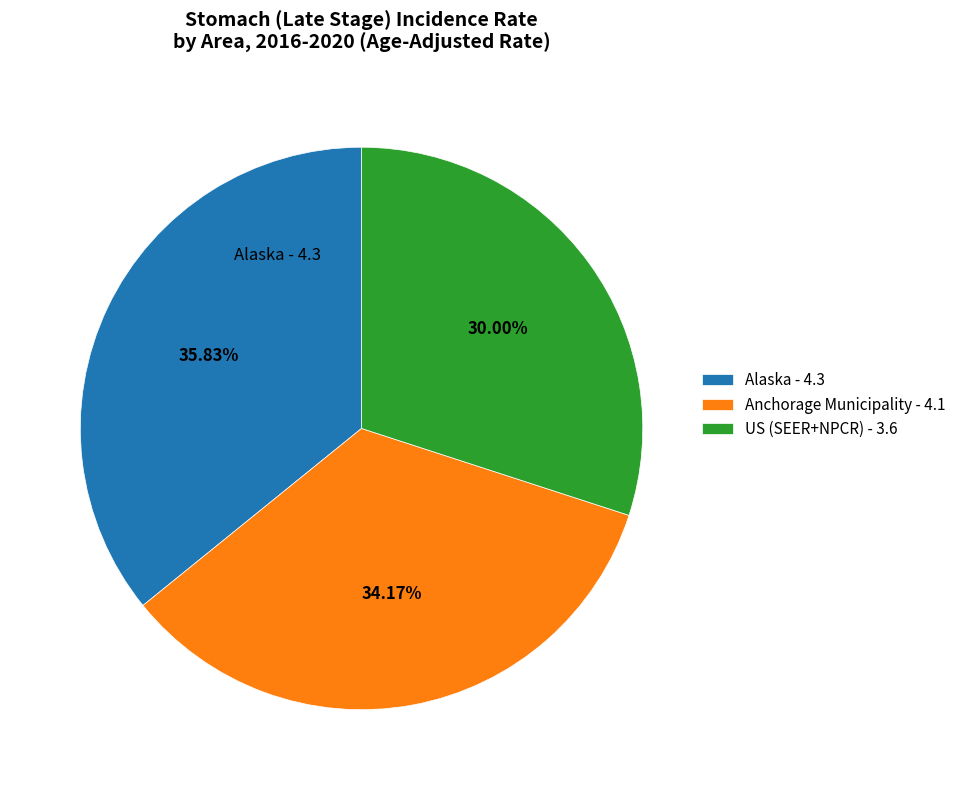

To the nearest percent, what is the difference between the largest and smallest slice percentages?

6%